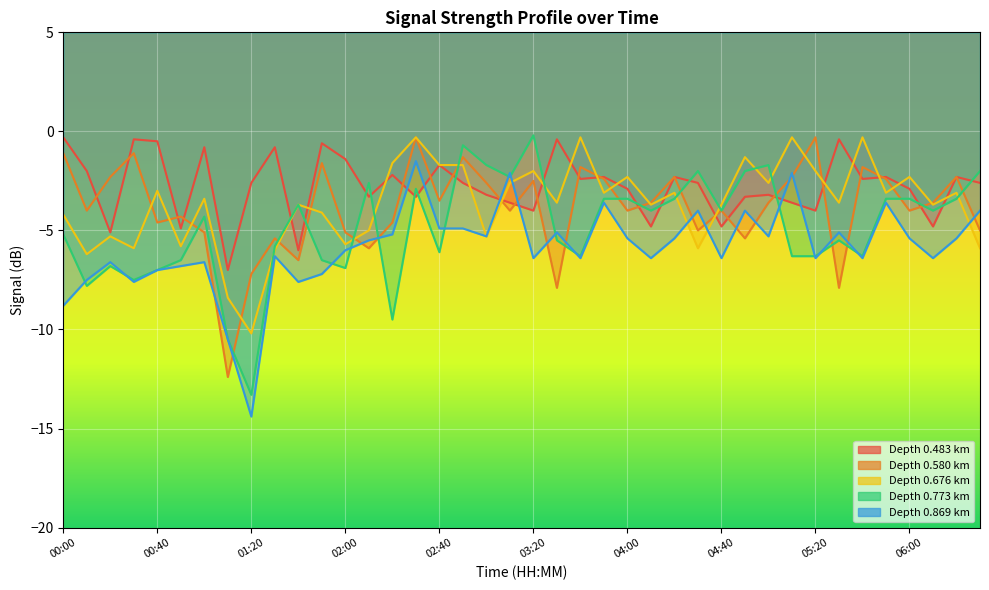

Which label corresponds to the smallest value in the chart?

01:20